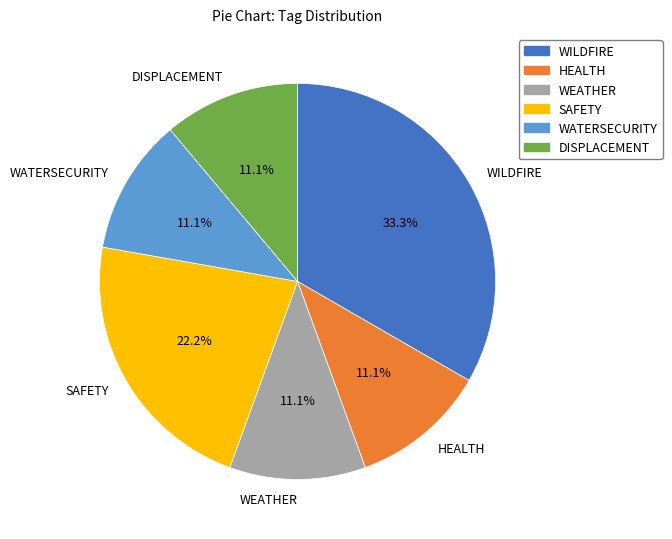

To the nearest percent, what is the difference between the HEALTH and WILDFIRE slice percentages?

22%